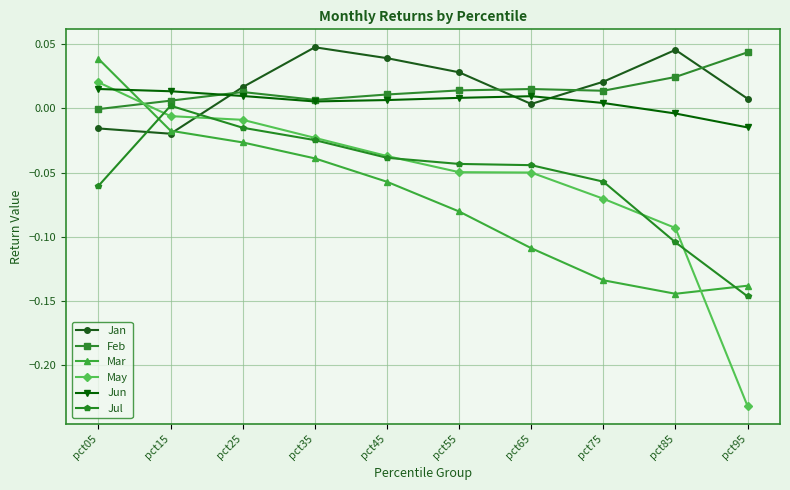

At which label is Jan closest to 0?

pct65